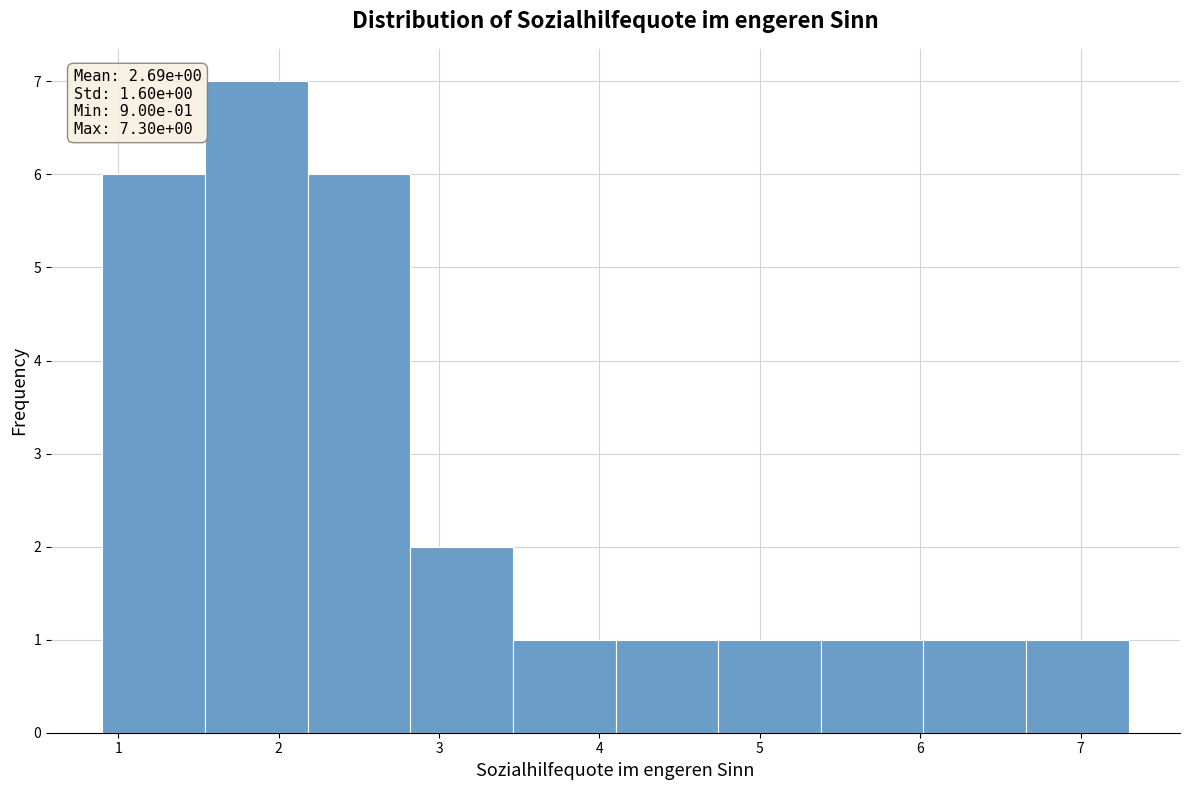

Over which range of the x-axis is the bar tallest?

1.54 to 2.18